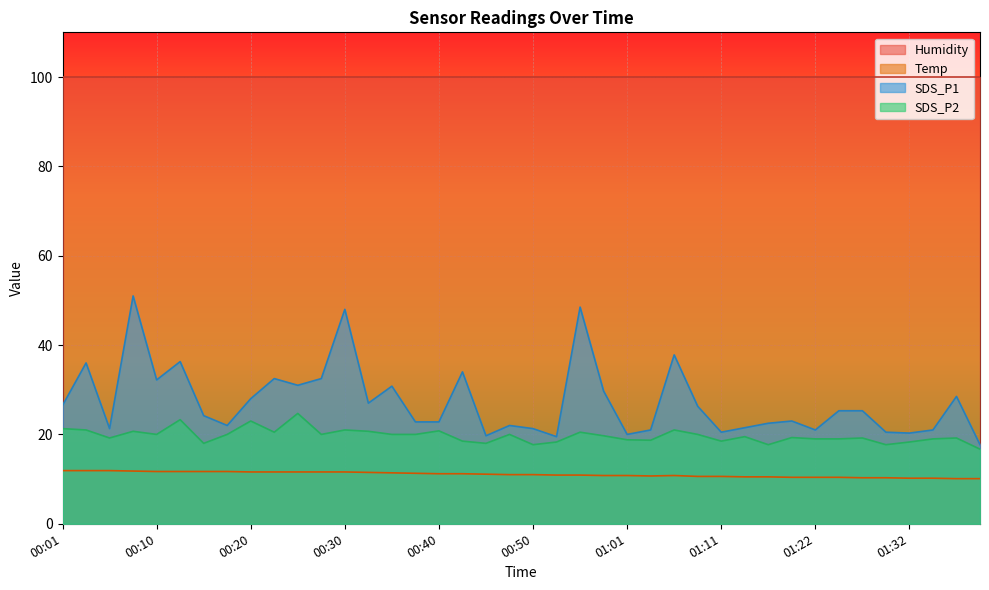

The value of Temp at 00:15 is 5.7. True or false?

False